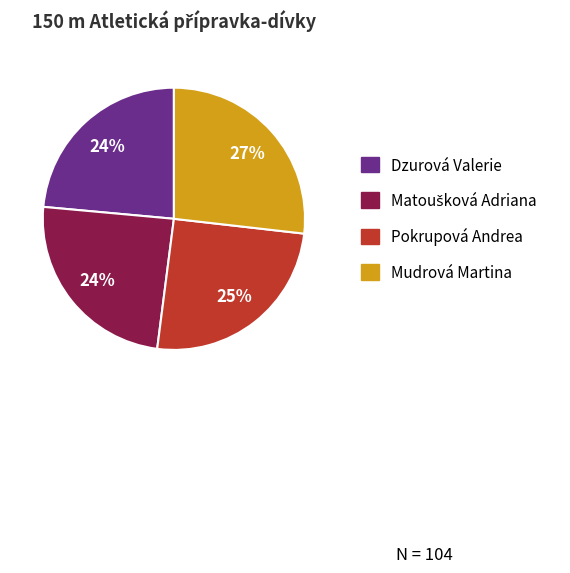

To the nearest percent, what is the difference between the largest and smallest slice percentages?

3%